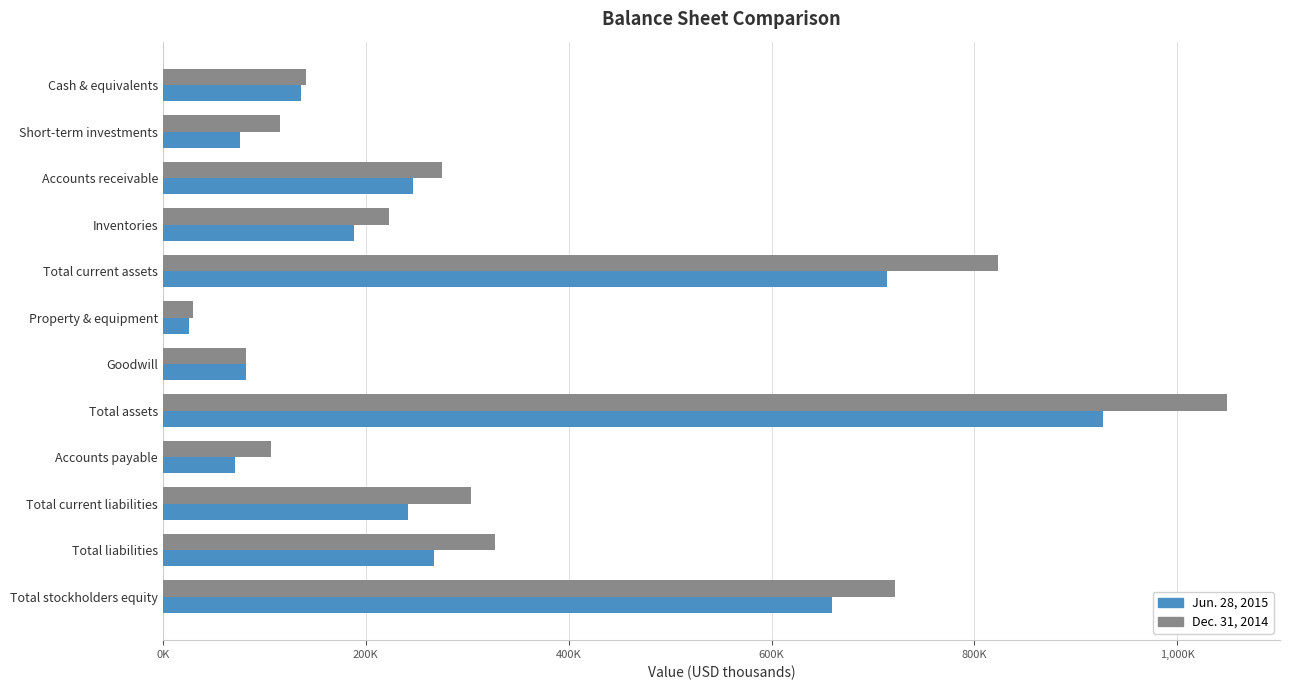

At which category is the sum across all series the highest?

Total assets